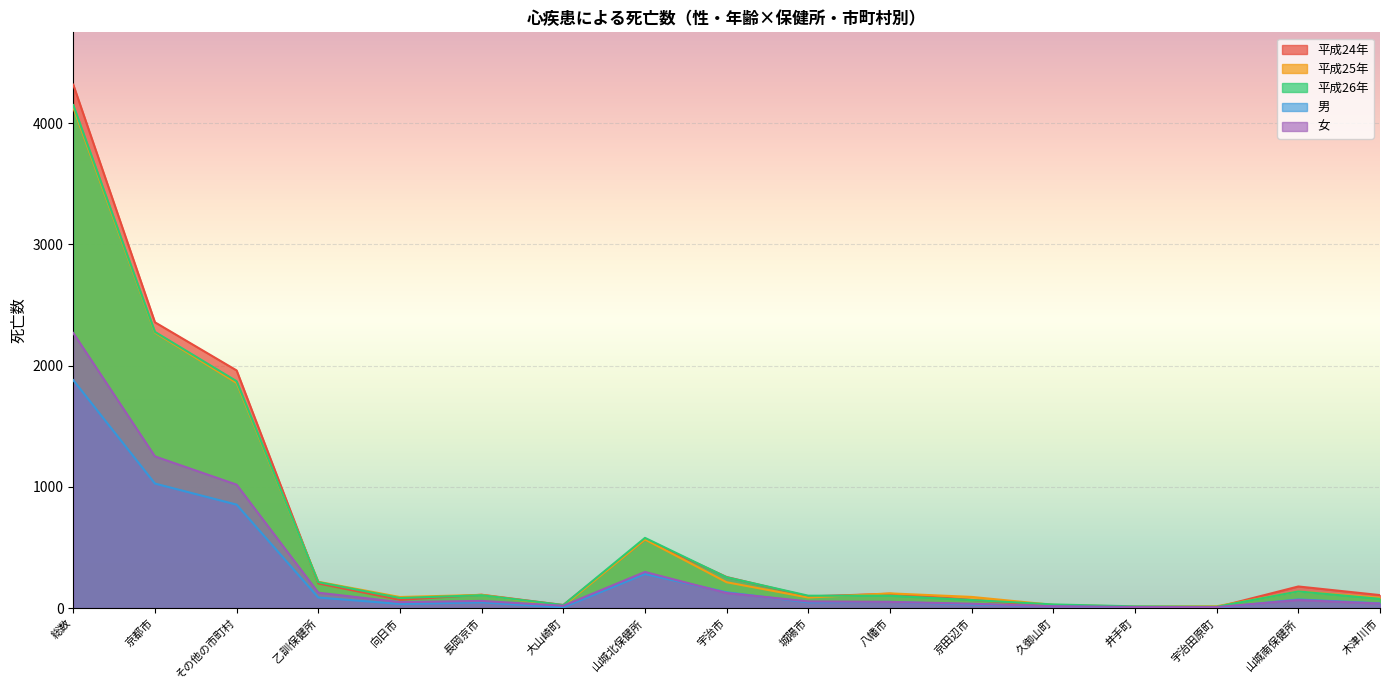

What is the minimum value for 平成24年?

5